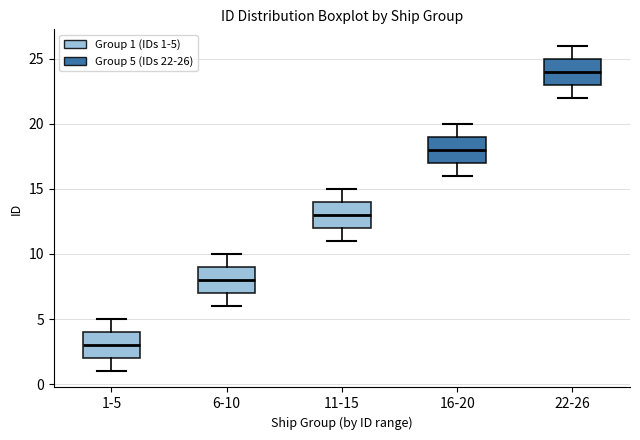

Which box's median line is the highest?

22-26